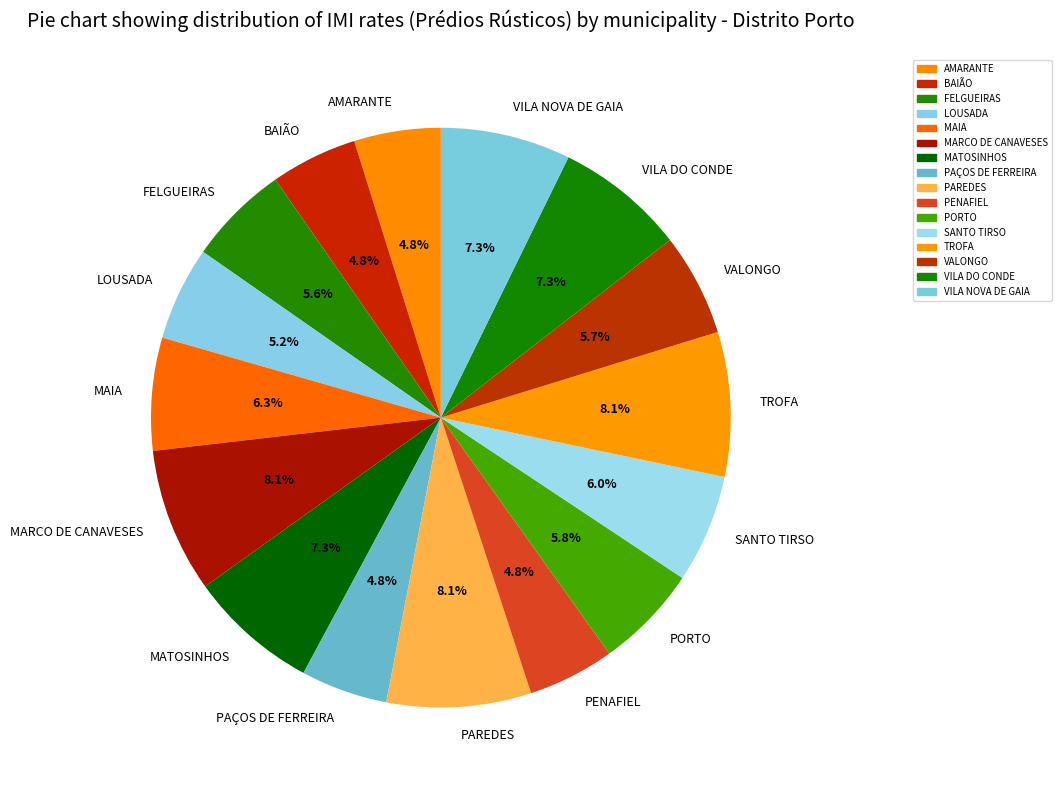

Is there a majority slice in this chart?

No